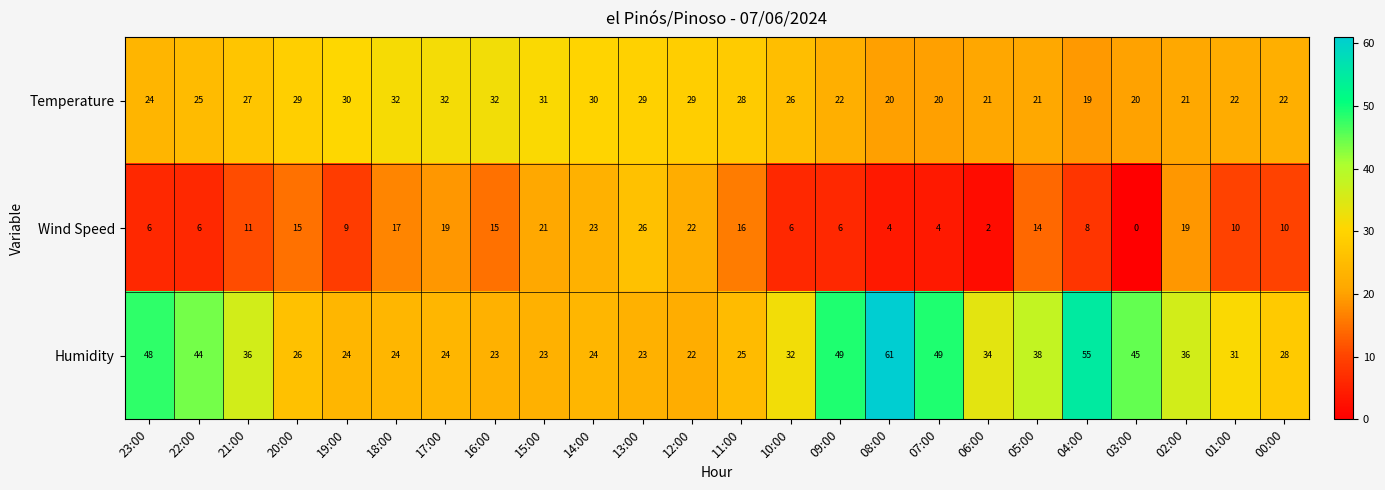

What is the difference between the second highest and second lowest values in the Temperature series?

12